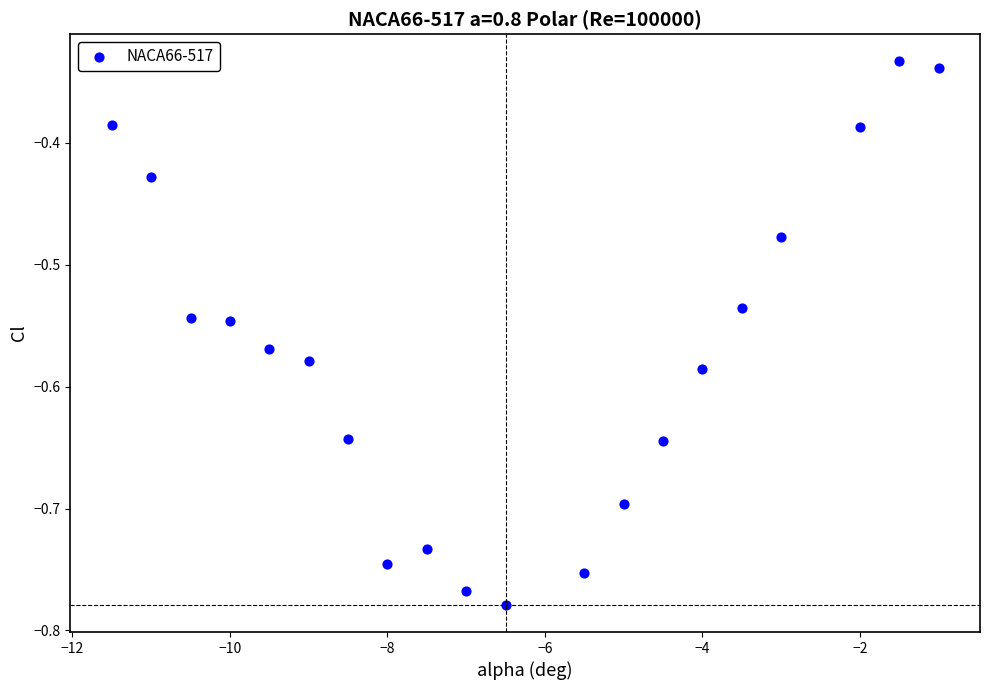

What is the range of Y values (max minus min)?

0.4